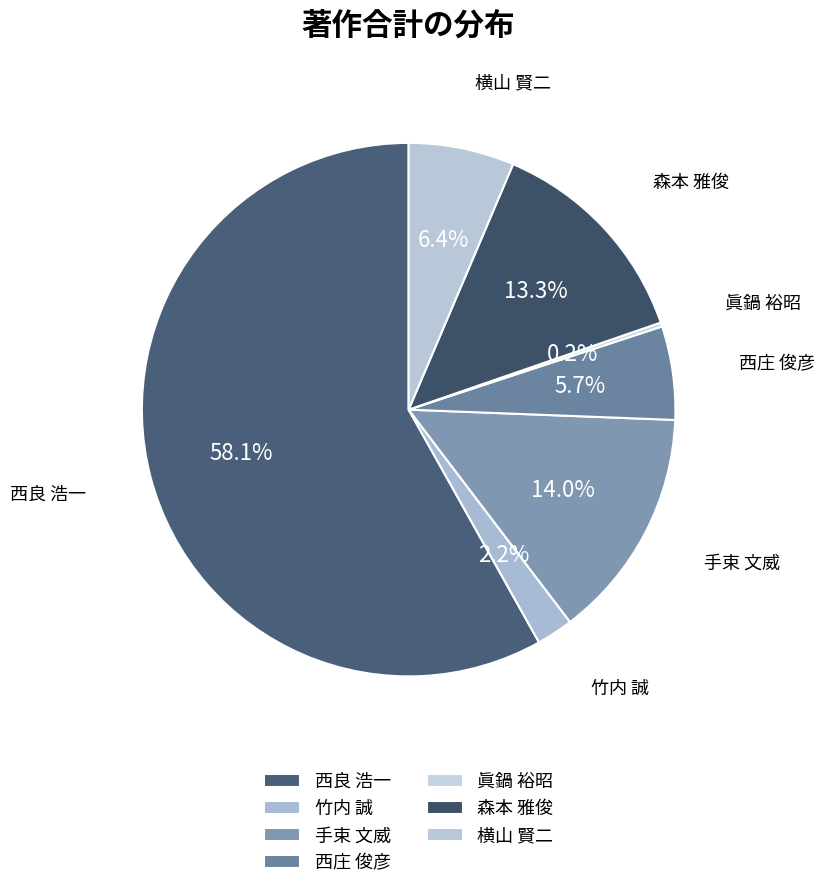

Combined, what portion of the pie is 竹内 誠 and 森本 雅俊?

15.5%